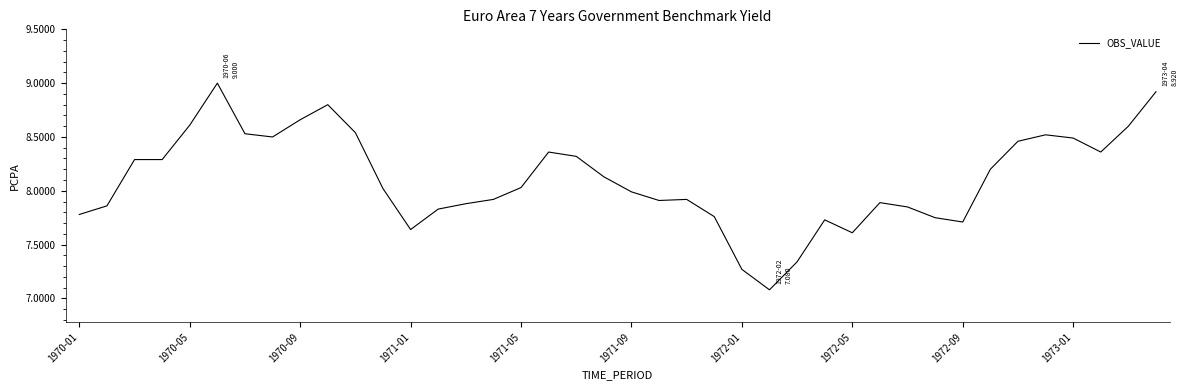

What is the minimum value shown in the chart?

7.1